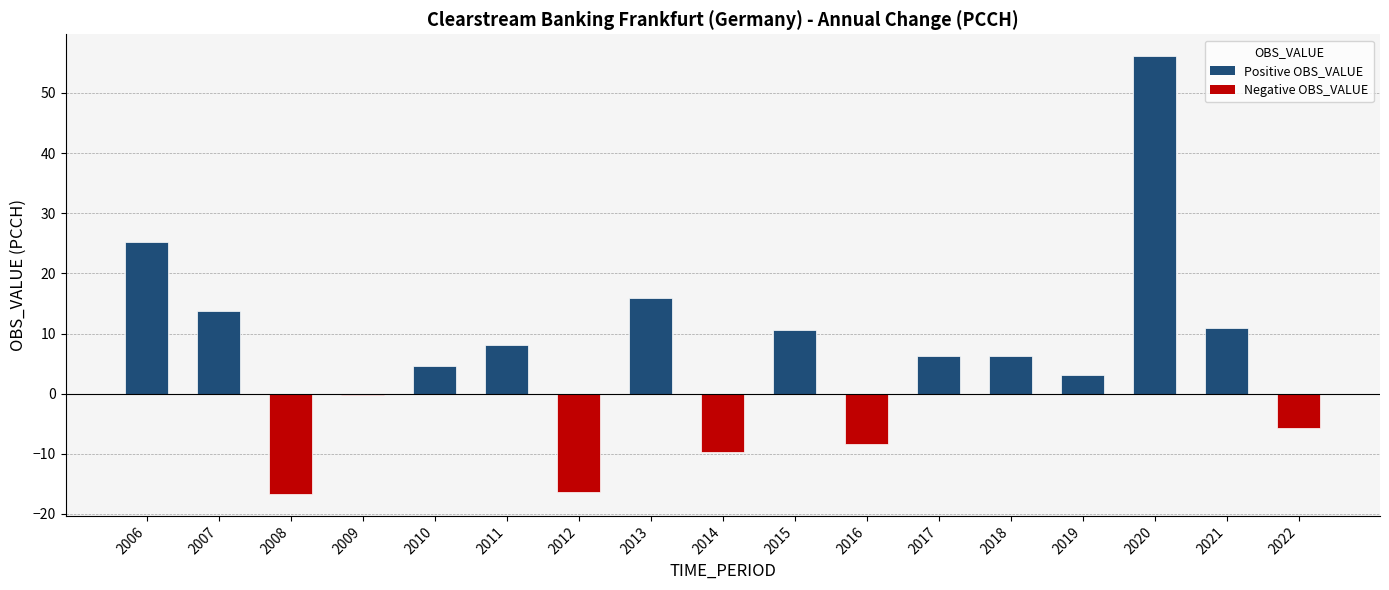

What is the difference between the second highest and minimum values?

41.8